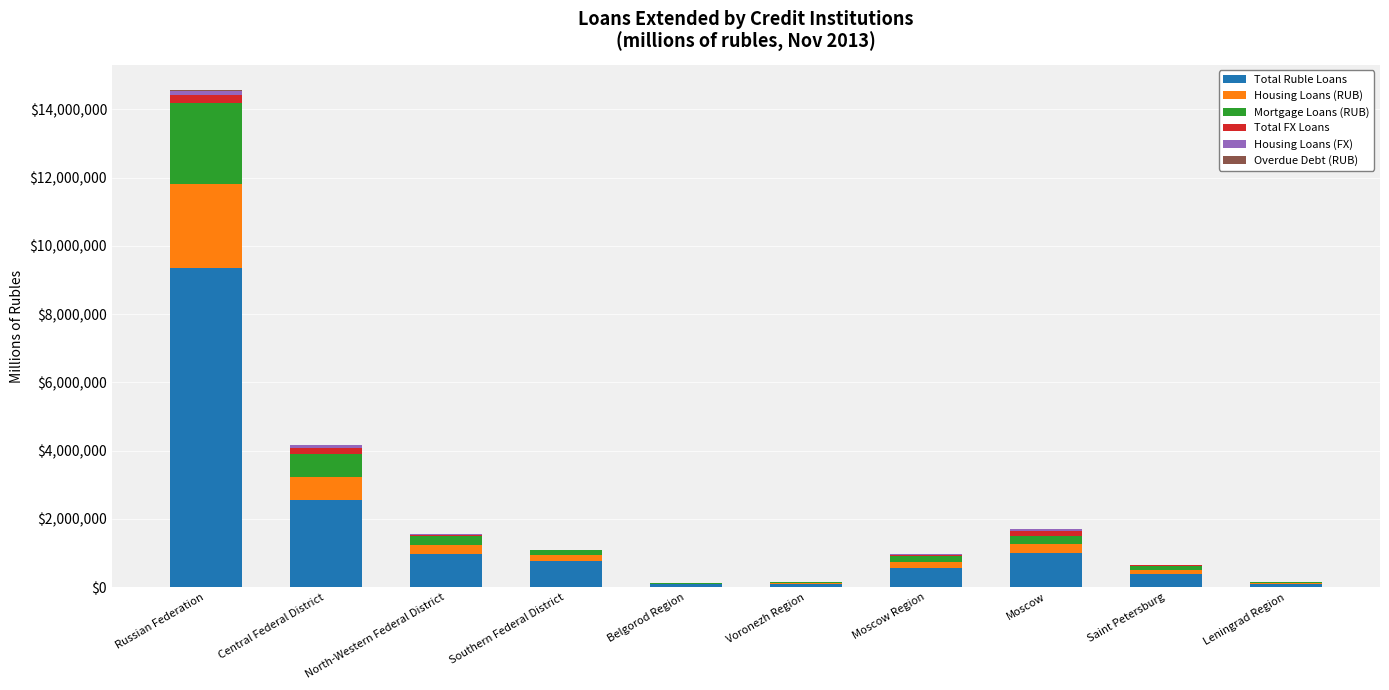

At which category is the sum across all series the highest?

Russian Federation